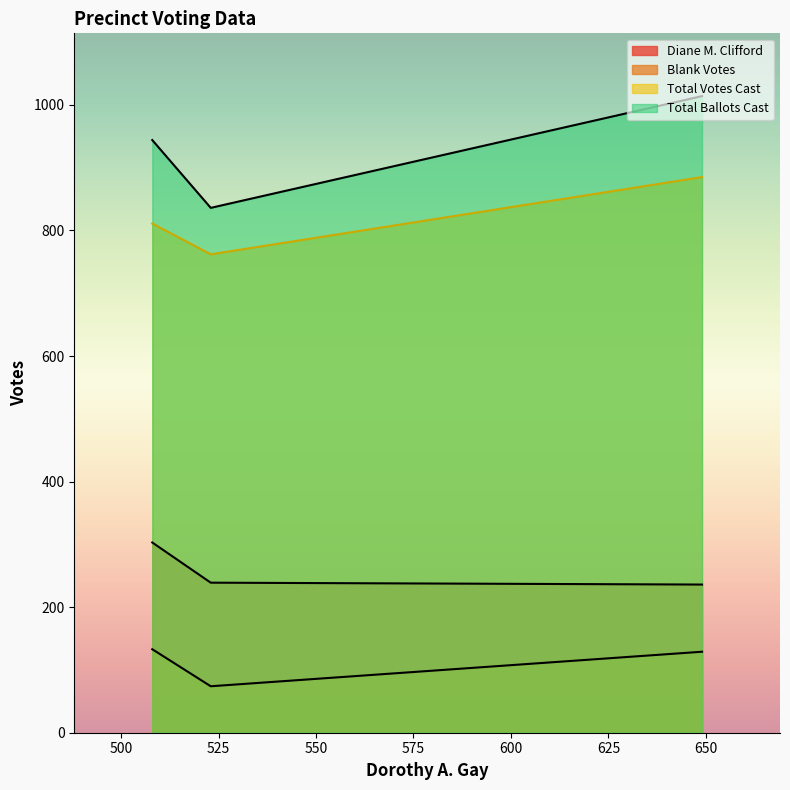

How many distinct data groups are displayed?

4